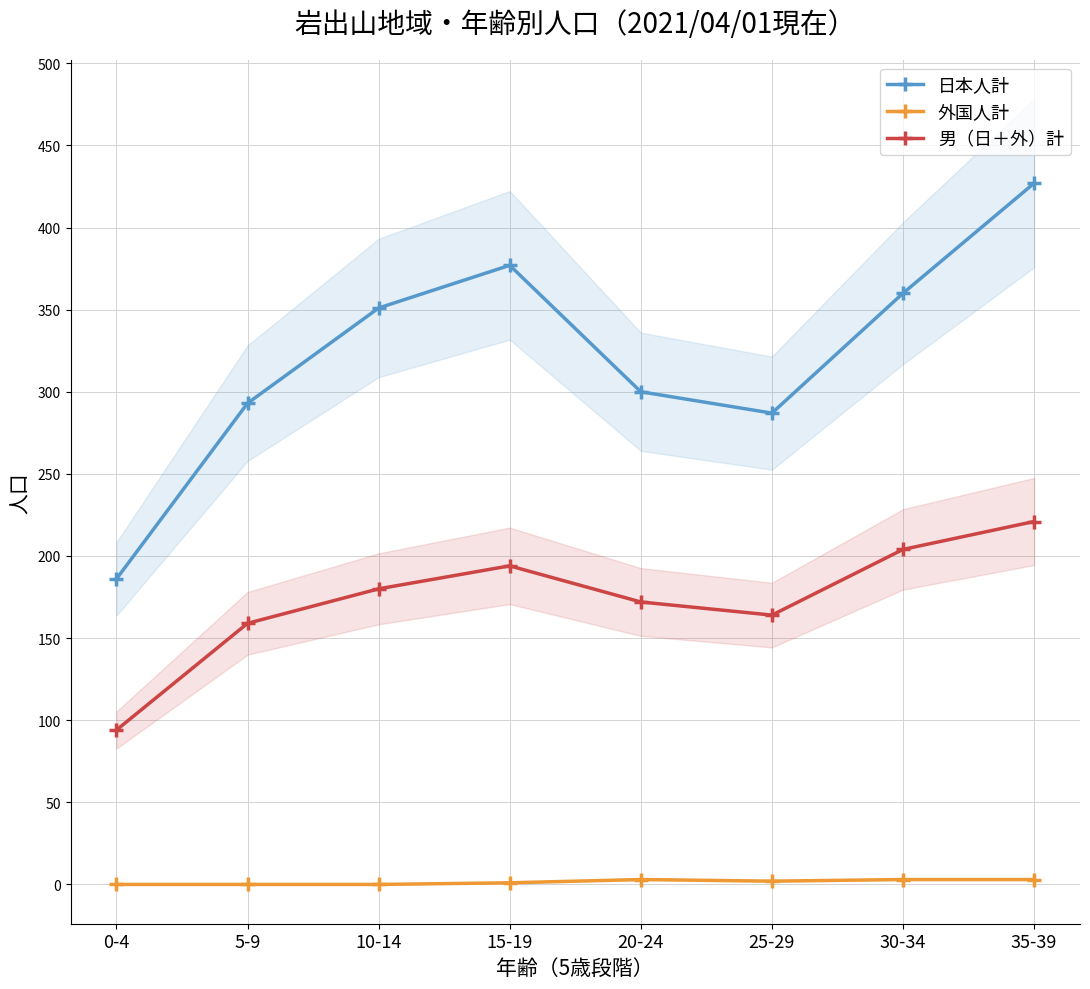

At which category is the sum across all series the highest?

35-39